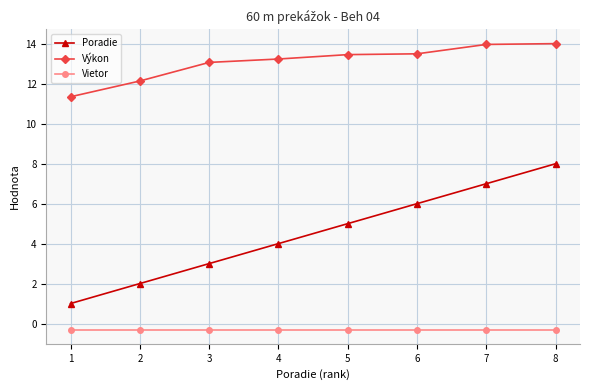

Is the value of Vietor at 1 greater than the value of Výkon at 6?

No